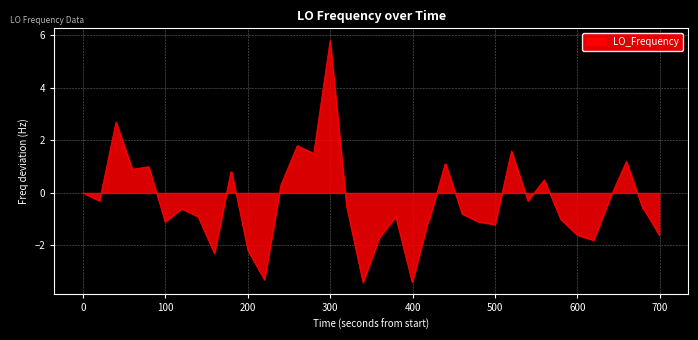

What is the smallest value displayed?

-3.4